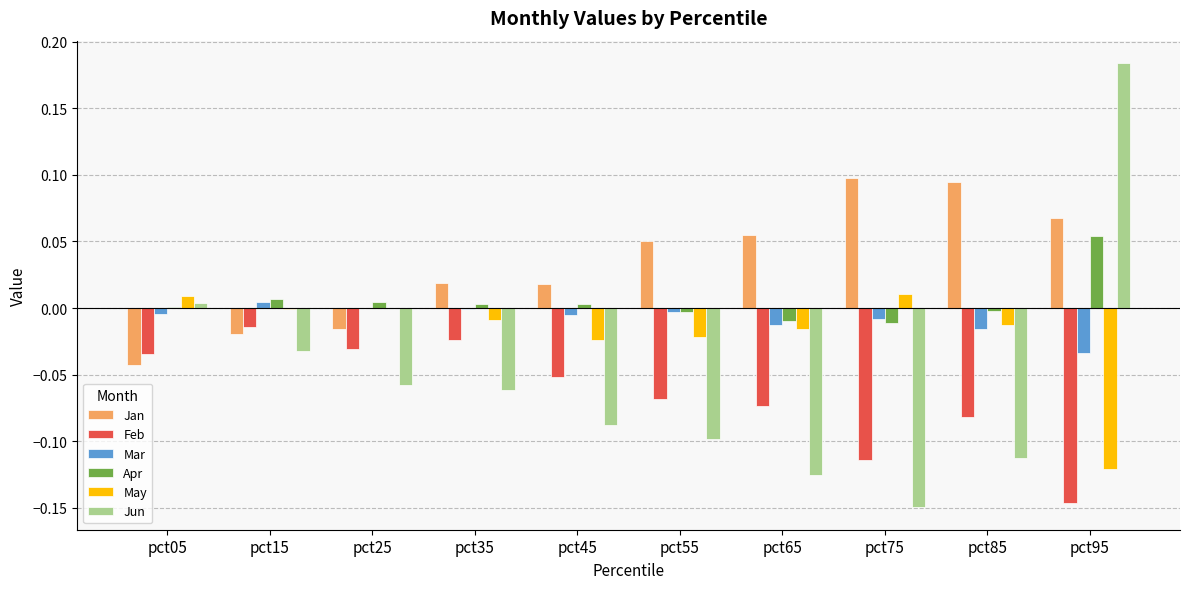

Is it true that Jan equals 0.1 at pct85?

True